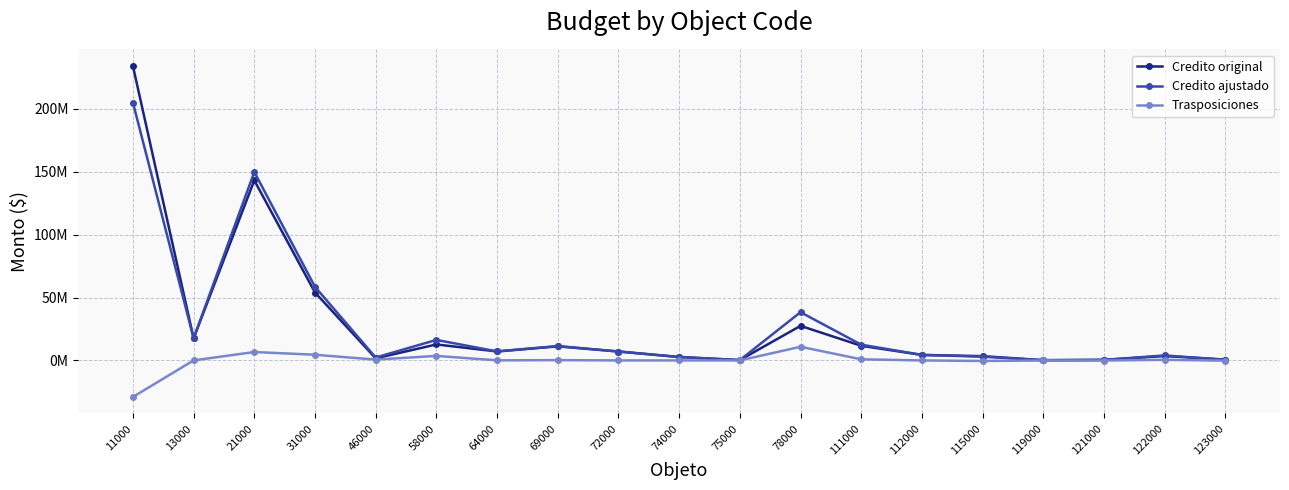

What is the spread (max minus min) of values at 119000?

250146